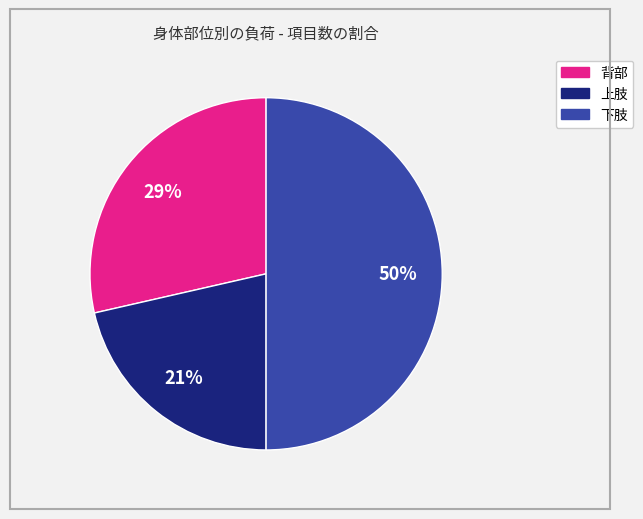

The 上肢 slice represents 21% of the pie. True or false?

True